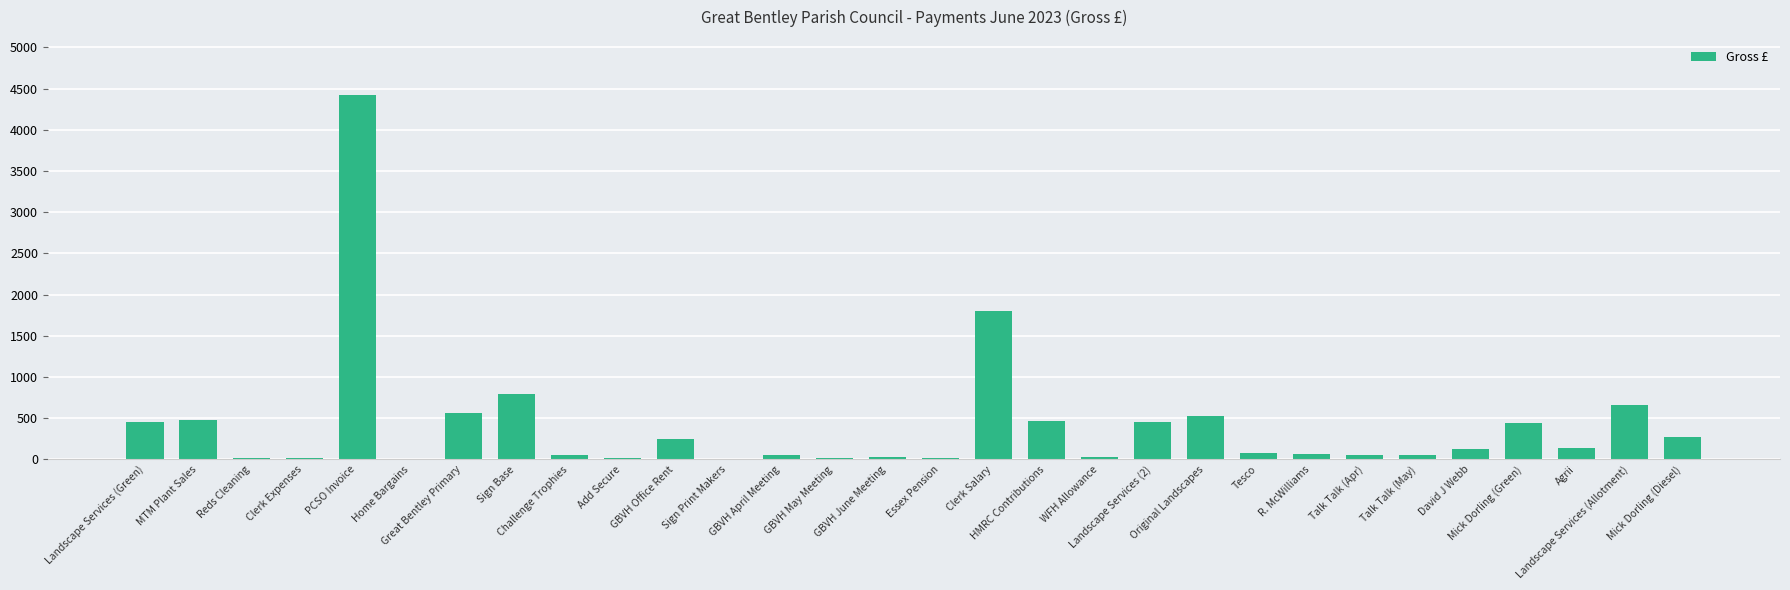

What is the greatest value displayed?

4426.5